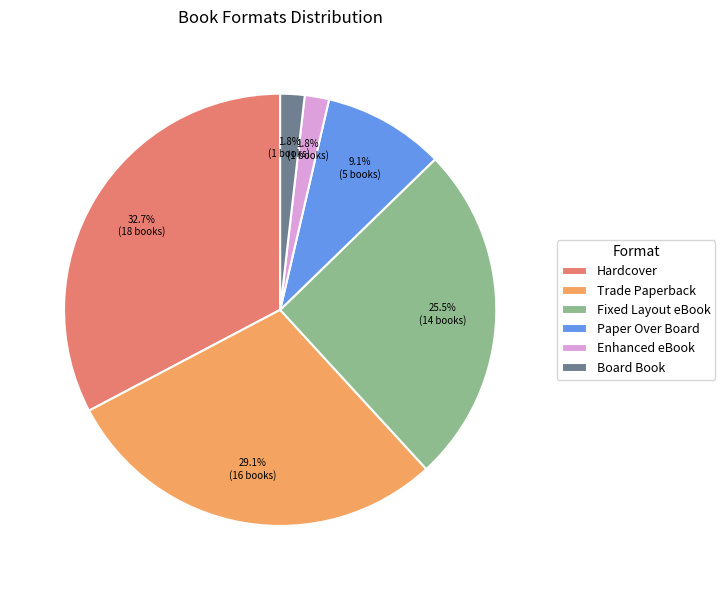

Count the number of slices in the pie.

6